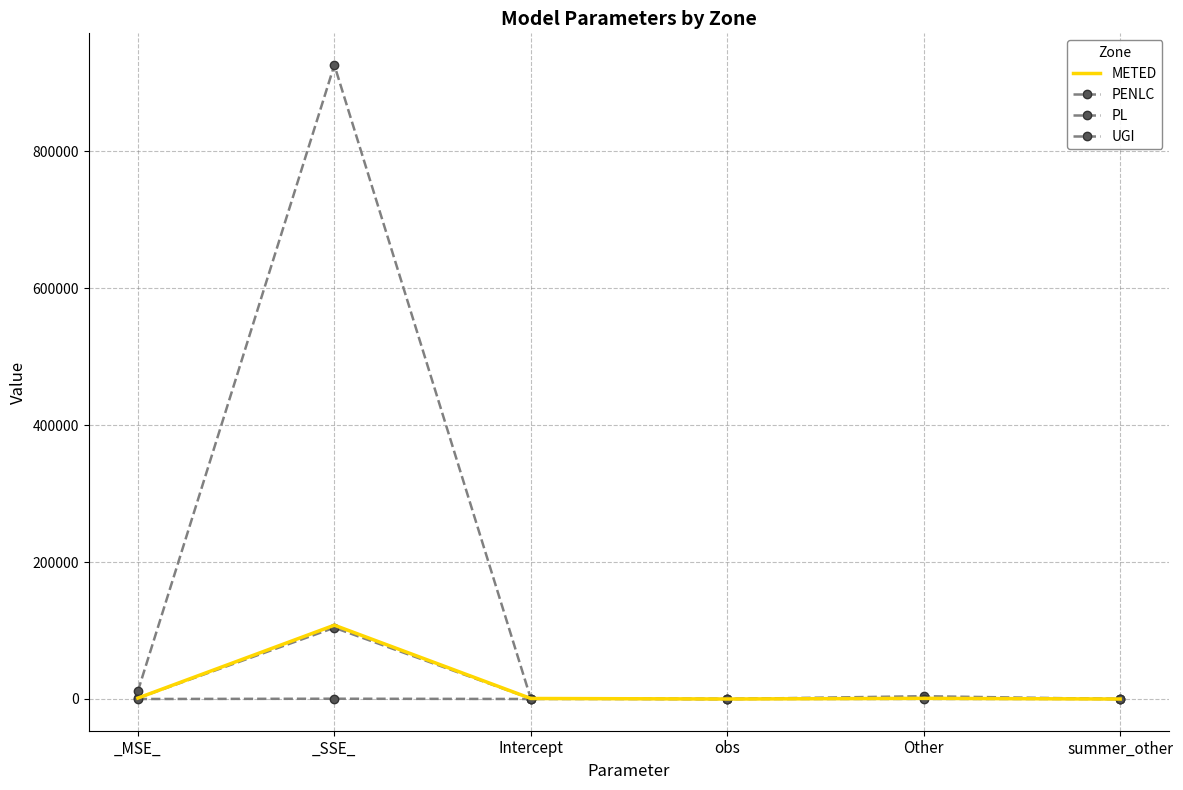

What value does the UGI series have at _MSE_?

5.0